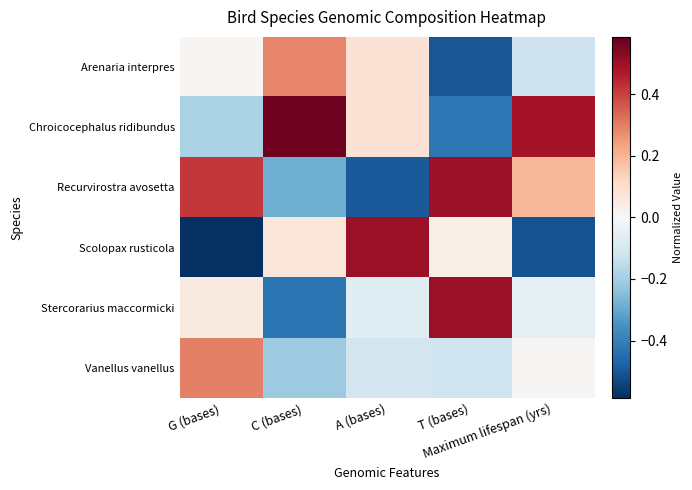

Reading left to right, extract all data points from this chart.

Arenaria interpres: G (bases)=0.0	C (bases)=0.3	A (bases)=0.1	T (bases)=-0.5	Maximum lifespan (yrs)=-0.1
Chroicocephalus ridibundus: G (bases)=-0.2	C (bases)=0.6	A (bases)=0.1	T (bases)=-0.4	Maximum lifespan (yrs)=0.5
Recurvirostra avosetta: G (bases)=0.4	C (bases)=-0.3	A (bases)=-0.5	T (bases)=0.5	Maximum lifespan (yrs)=0.2
Scolopax rusticola: G (bases)=-0.6	C (bases)=0.1	A (bases)=0.5	T (bases)=0.0	Maximum lifespan (yrs)=-0.5
Stercorarius maccormicki: G (bases)=0.1	C (bases)=-0.4	A (bases)=-0.1	T (bases)=0.5	Maximum lifespan (yrs)=-0.1
Vanellus vanellus: G (bases)=0.3	C (bases)=-0.2	A (bases)=-0.1	T (bases)=-0.1	Maximum lifespan (yrs)=0.0